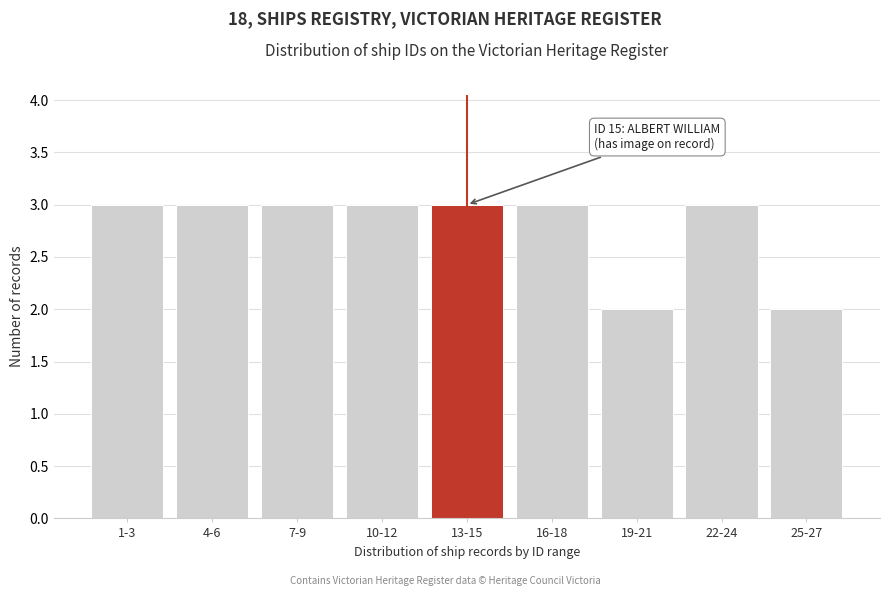

Reading left to right, what are all the values shown in this chart?

1-3=3	4-6=3	7-9=3	10-12=3	13-15=3	16-18=3	19-21=2	22-24=3	25-27=2